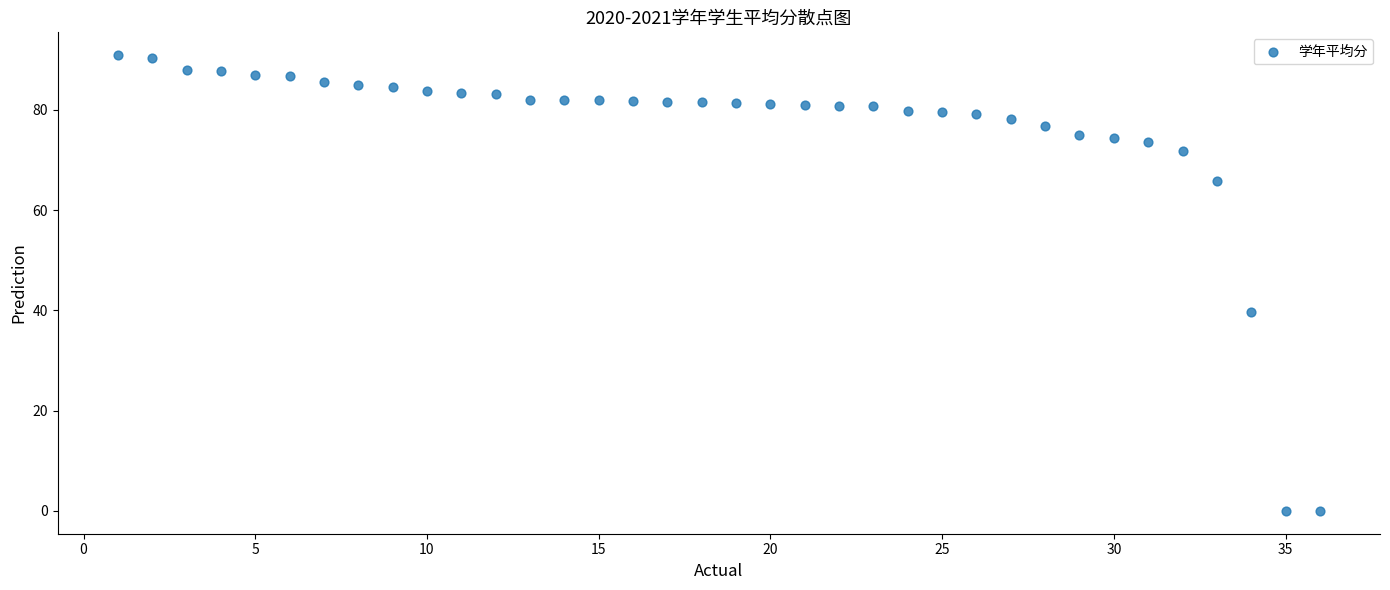

What Y value in the scatter plot is closest to 45?

39.7